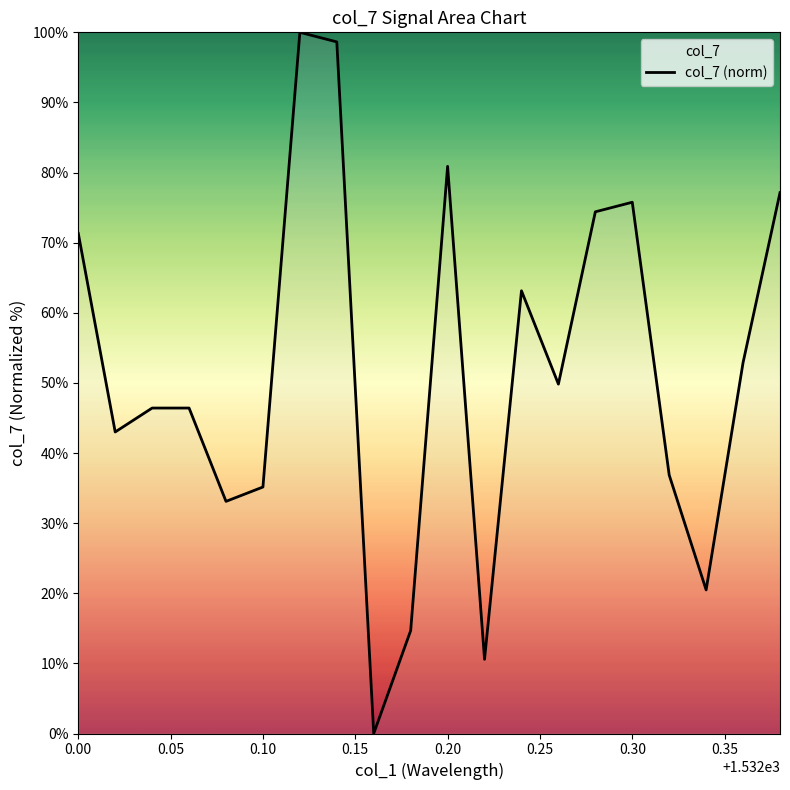

Is it true that the value at 0.20 is 80.9?

True